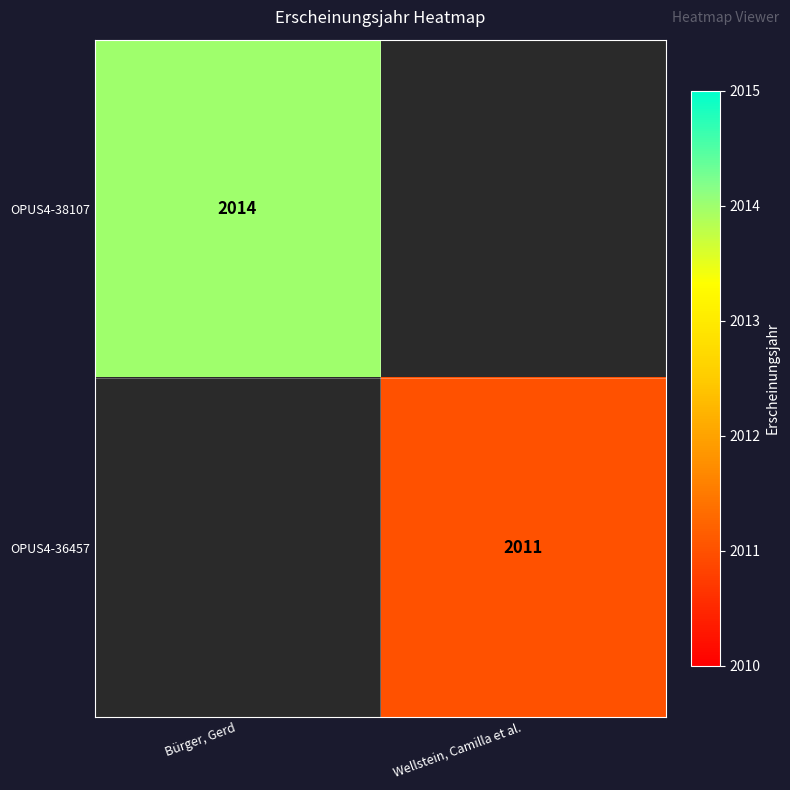

The OPUS4-36457 series shows 3228 at Wellstein, Camilla et al.. True or false?

False